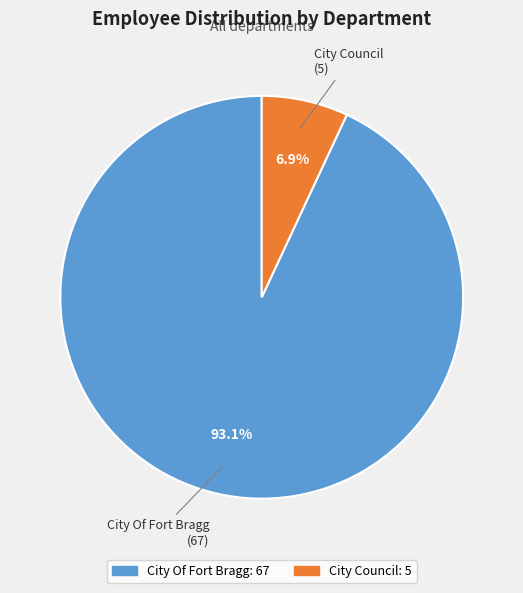

The City Of Fort Bragg slice represents 80% of the pie. True or false?

False